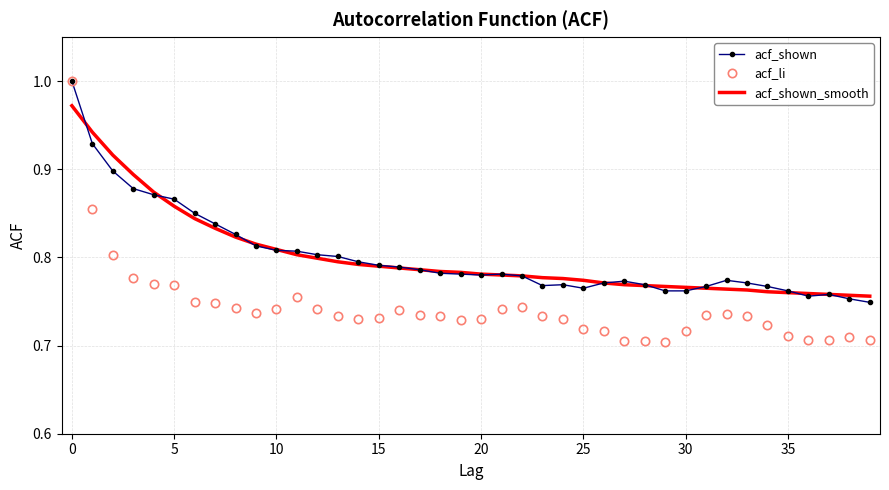

Which series has the widest spread of values?

acf_li